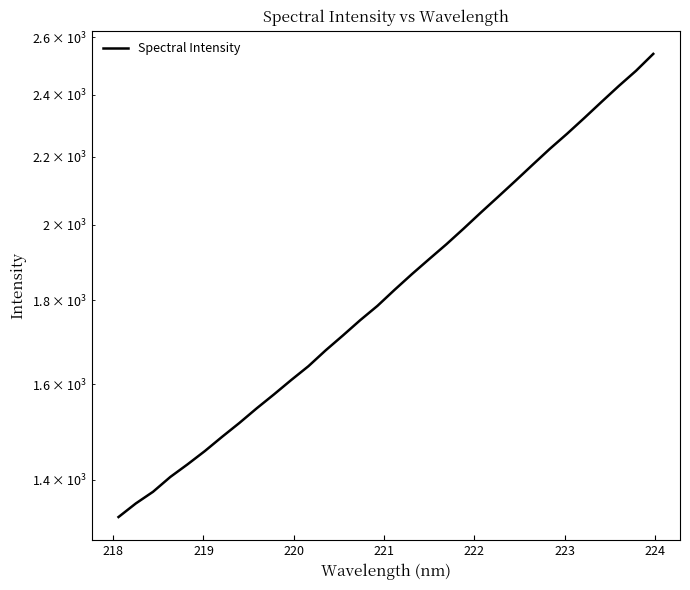

How many data points are less than 1826?

16